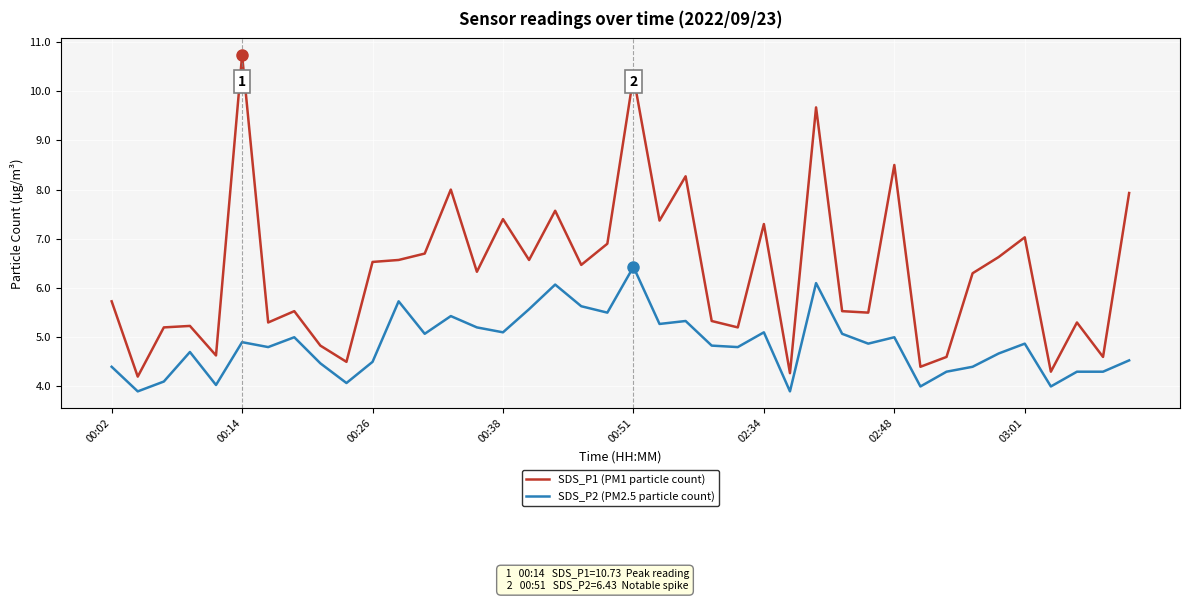

What is the maximum value for SDS_P2 (PM2.5 particle count)?

6.4